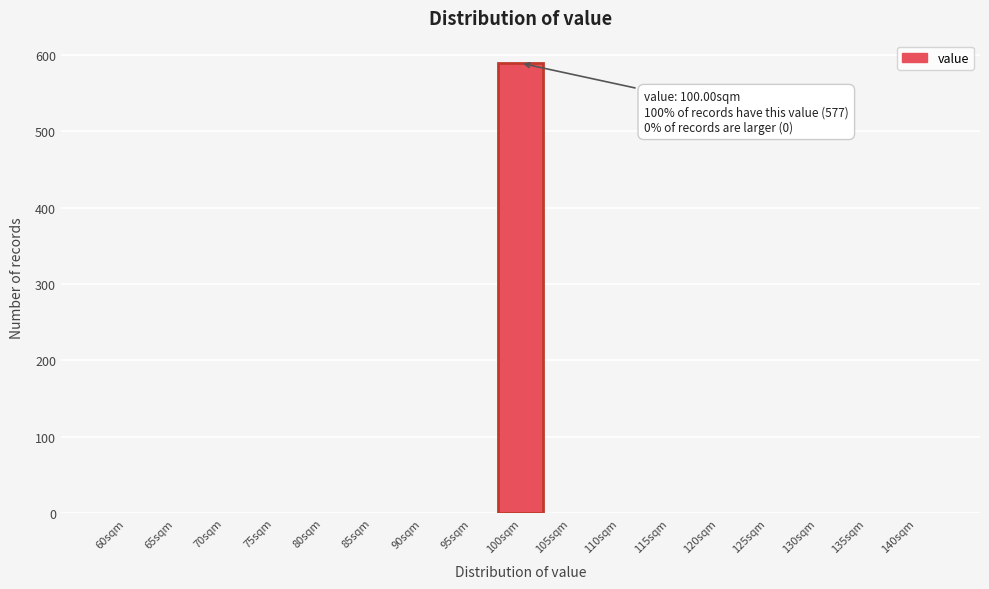

Reading left to right, list all the values displayed in this chart.

60sqm=0	65sqm=0	70sqm=0	75sqm=0	80sqm=0	85sqm=0	90sqm=0	95sqm=0	100sqm=589	105sqm=0	110sqm=0	115sqm=0	120sqm=0	125sqm=0	130sqm=0	135sqm=0	140sqm=0